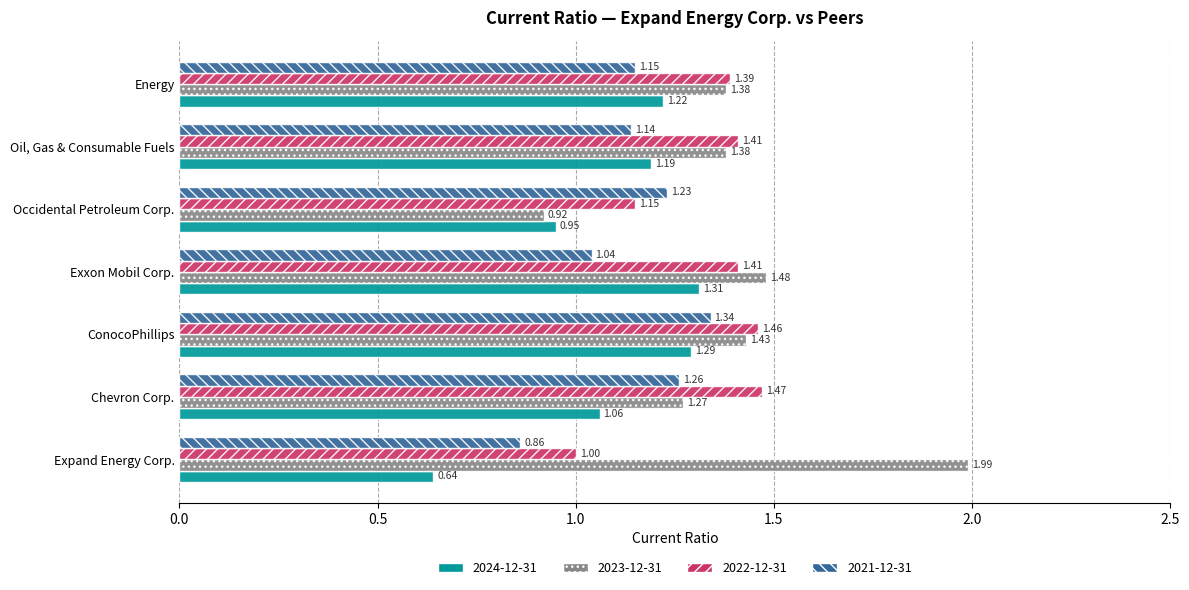

Which label corresponds to the smallest value in the chart?

Expand Energy Corp.